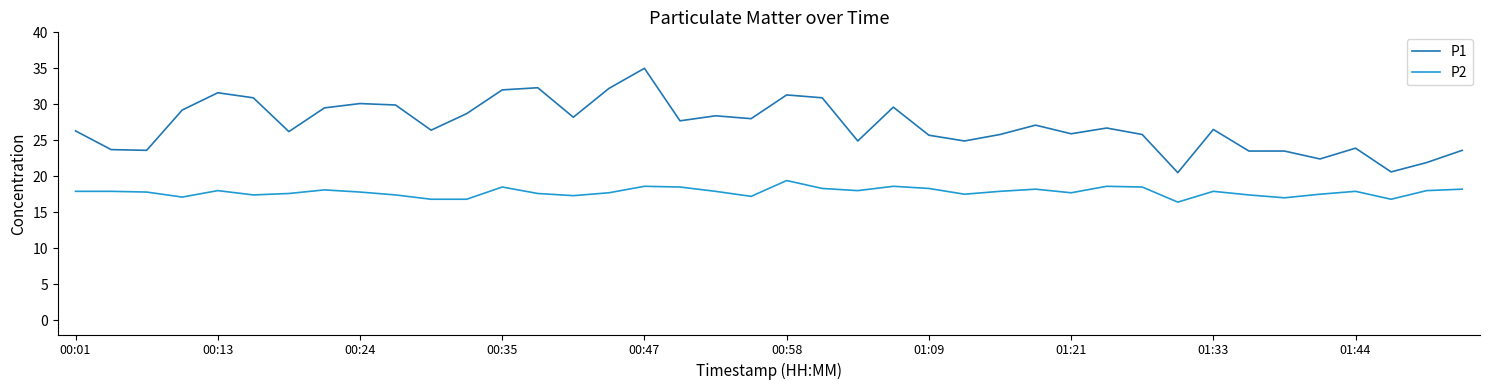

Which series has the widest spread of values?

P1